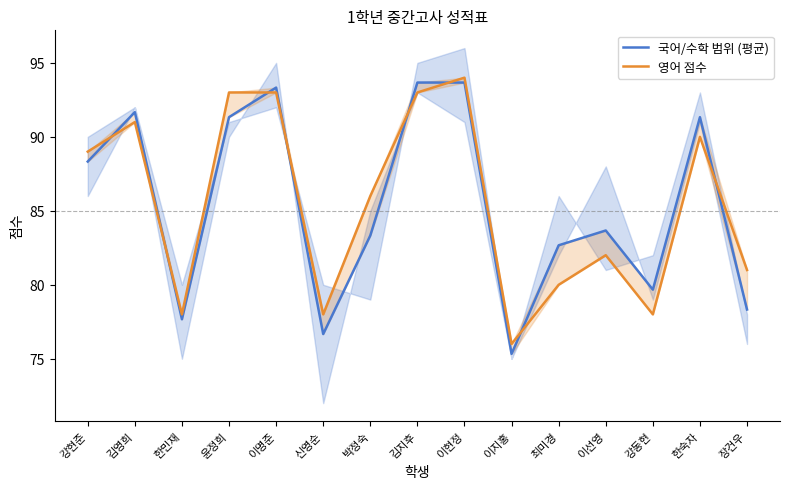

What is the maximum value shown in the chart?

94.0